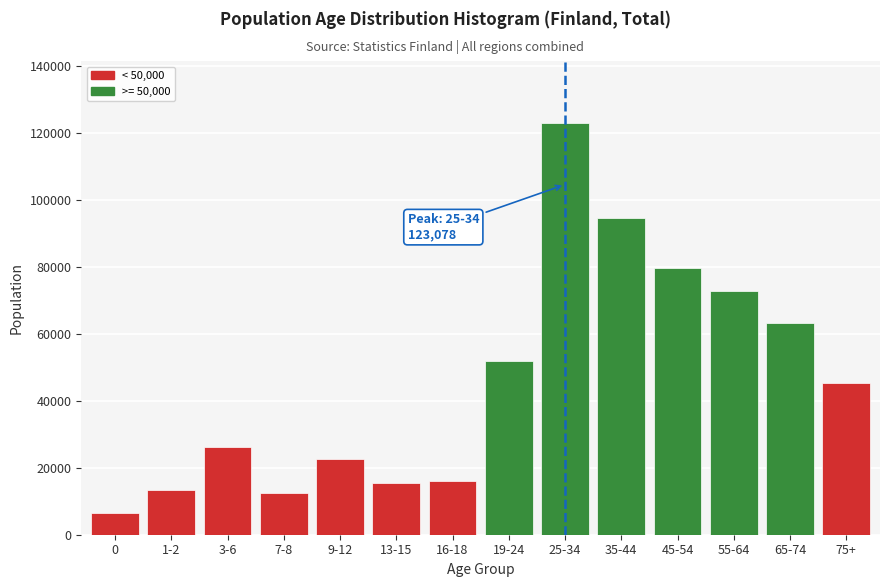

Reading right to left, what are all the values shown in this chart?

75+=45236	65-74=63132	55-64=72711	45-54=79701	35-44=94609	25-34=123078	19-24=51957	16-18=16132	13-15=15534	9-12=22723	7-8=12426	3-6=26081	1-2=13404	0=6548